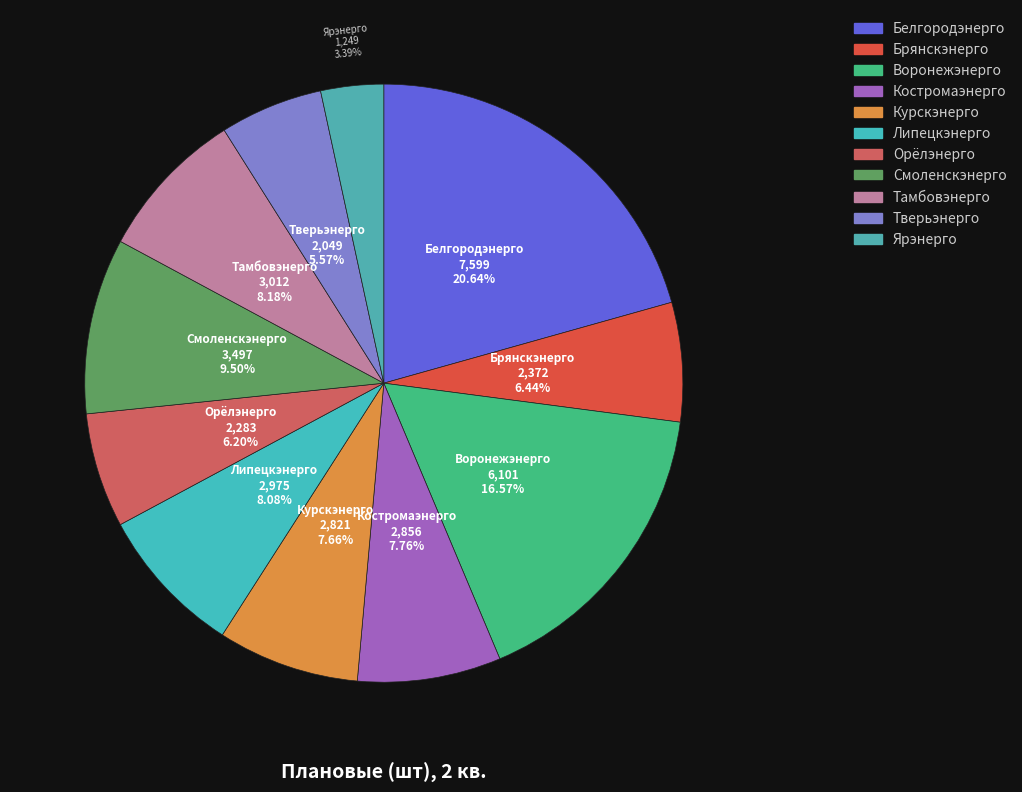

The Тверьэнерго slice represents 1% of the pie. True or false?

False